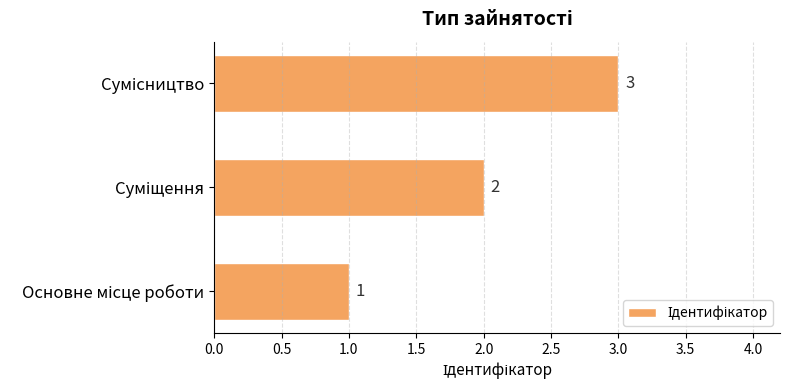

What is the greatest value displayed?

3